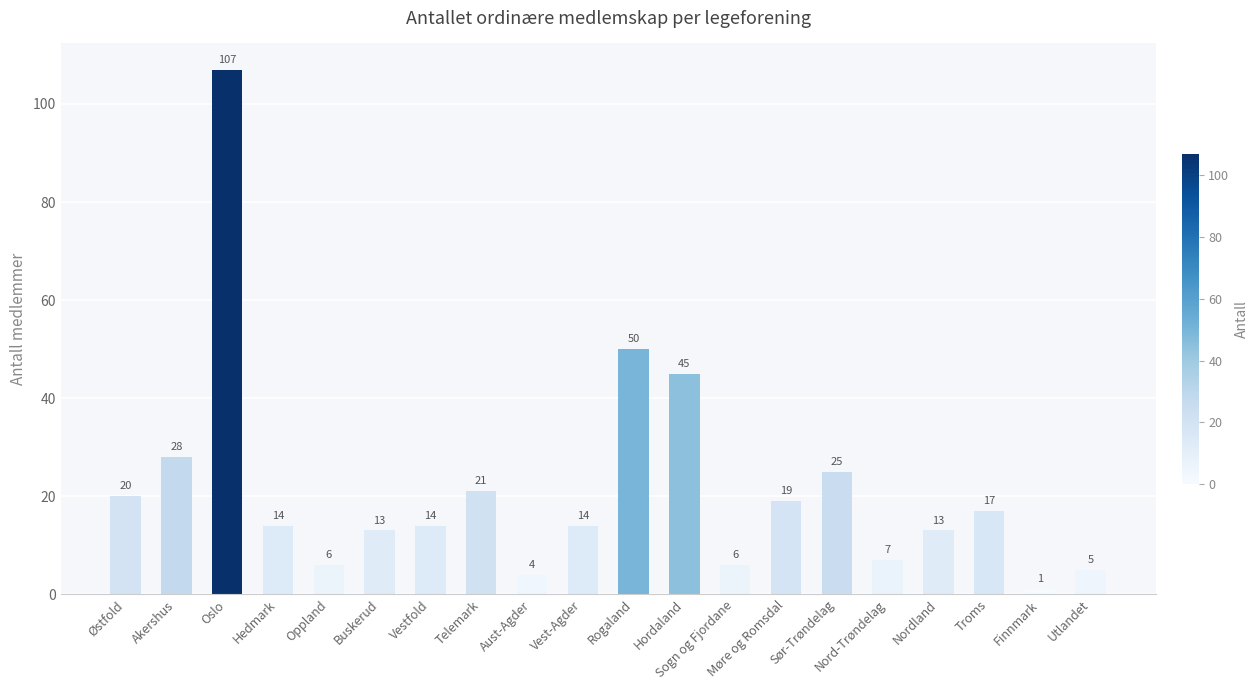

The chart shows a value of 25 at Sør-Trøndelag. True or false?

True